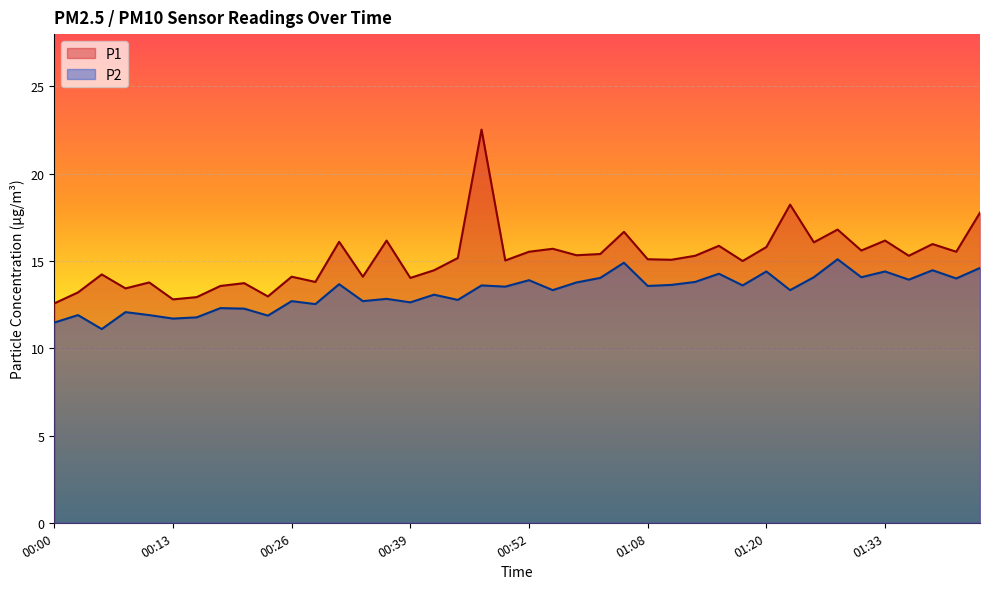

How many interior local peaks does the P2 series have?

15